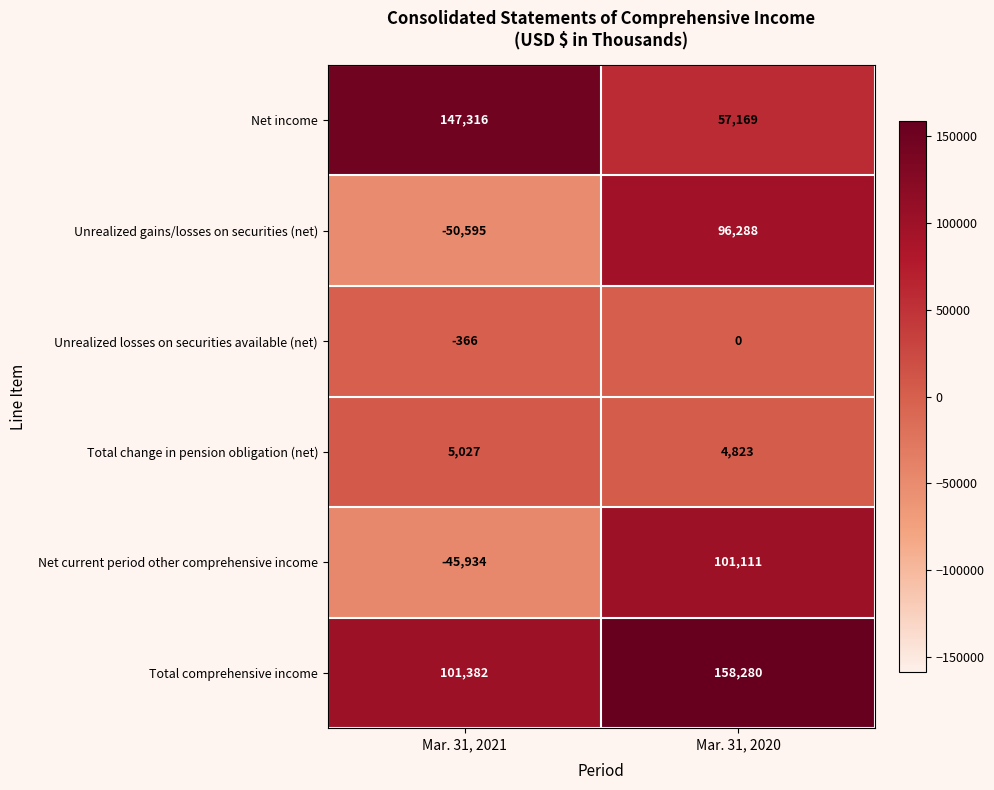

Reading left to right, transcribe all the data shown in this chart.

Net income: 147316	57169
Unrealized gains/losses on securities (net): -50595	96288
Unrealized losses on securities available (net): -366	0
Total change in pension obligation (net): 5027	4823
Net current period other comprehensive income: -45934	101111
Total comprehensive income: 101382	158280